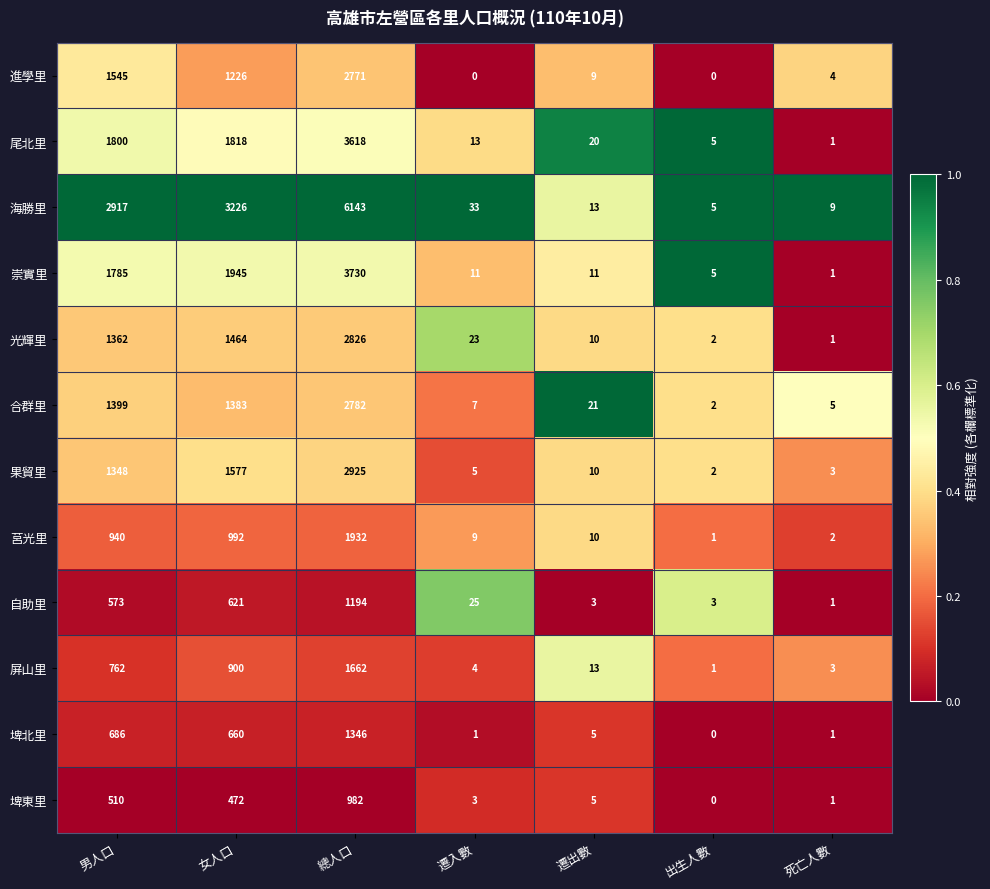

How many values in the 進學里 series are below 9?

3